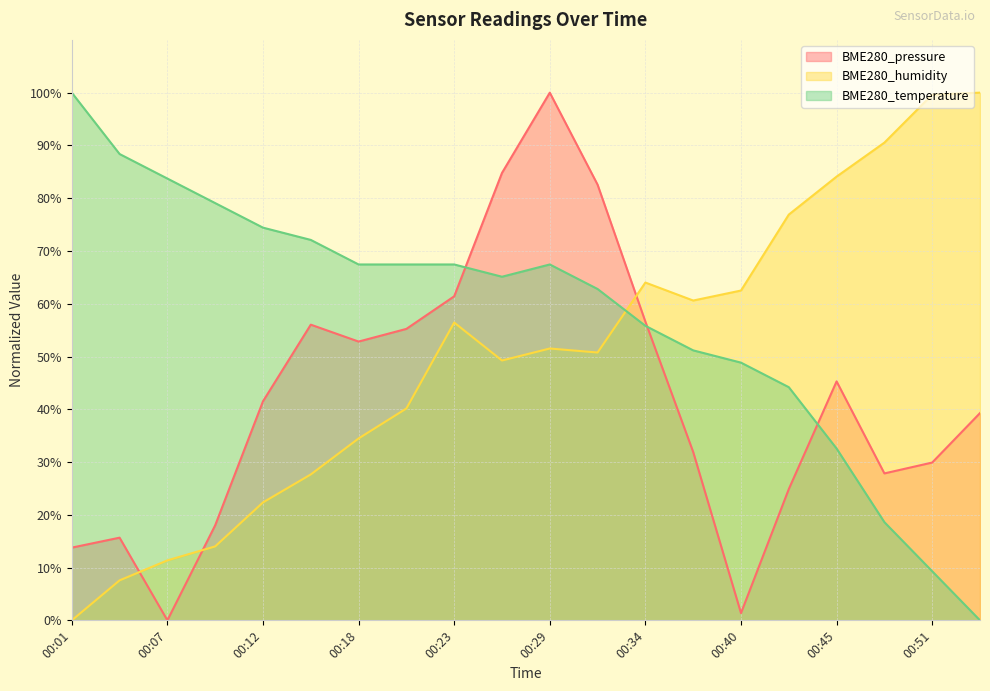

Which series has the widest spread of values?

BME280_pressure